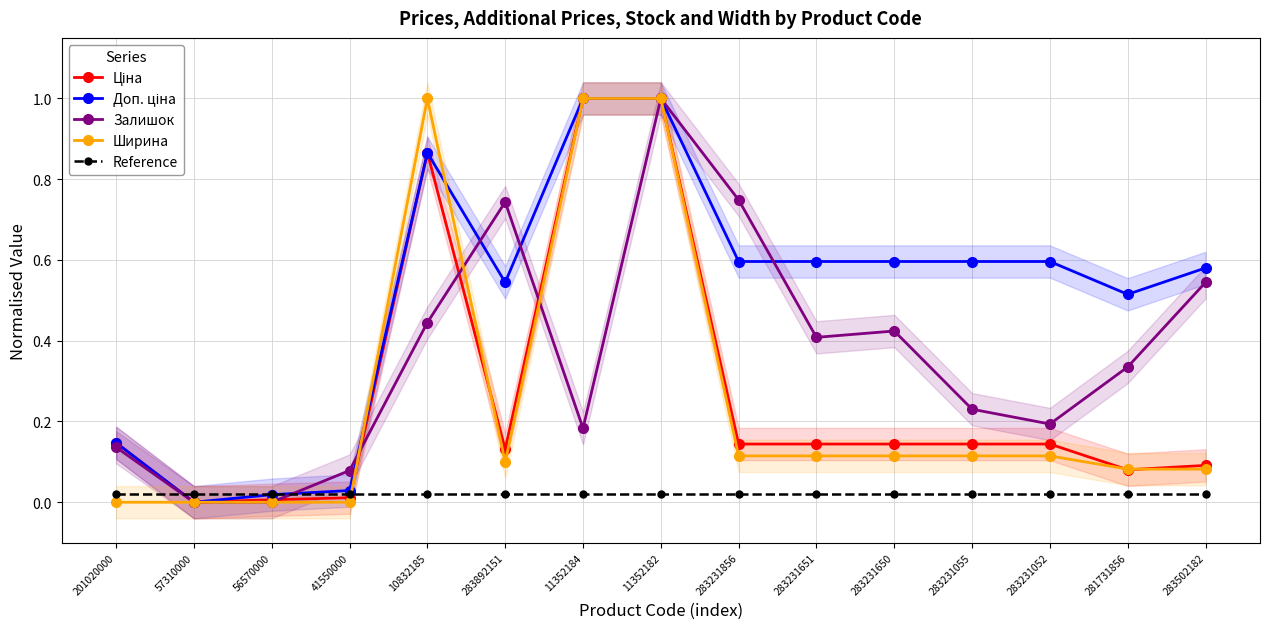

Which series has the largest total across all categories?

Доп. ціна